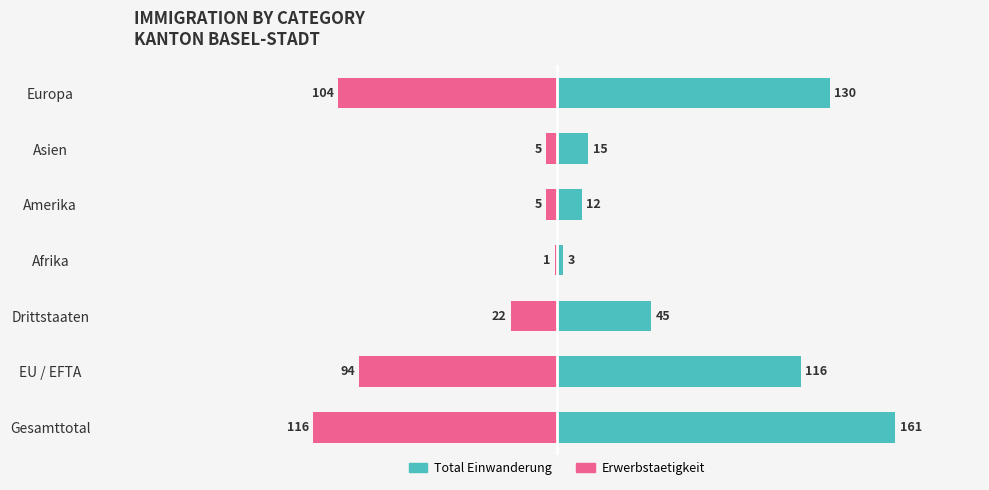

What is the difference between the maximum and second lowest values in the Total Einwanderung series?

149